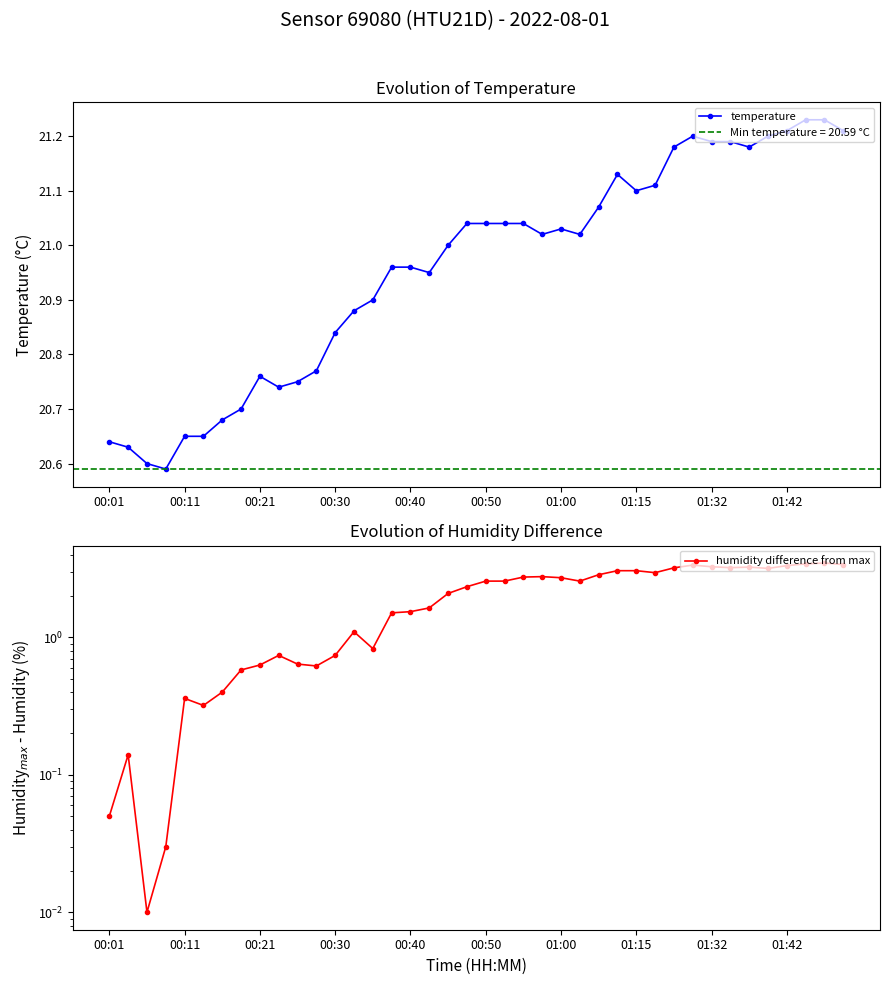

Which category has the highest value in the temperature series?

37